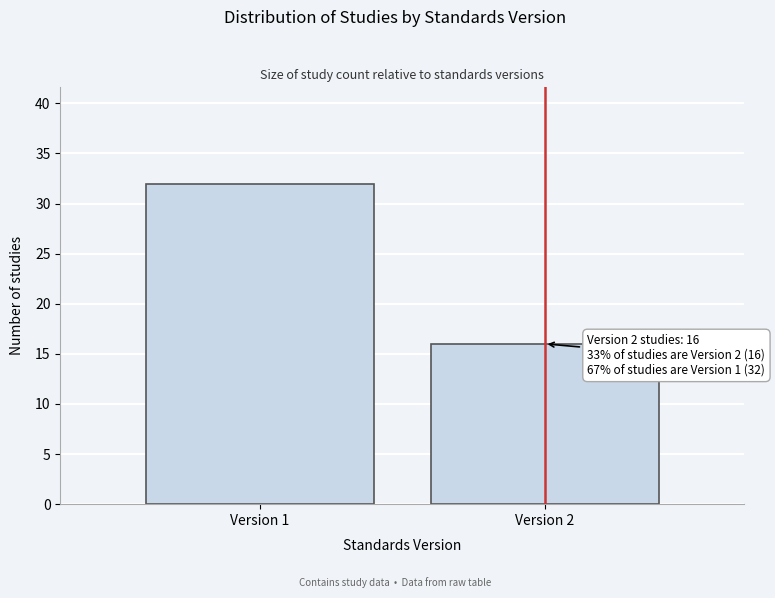

Reading left to right, extract all data points from this chart.

Version 1=32	Version 2=16